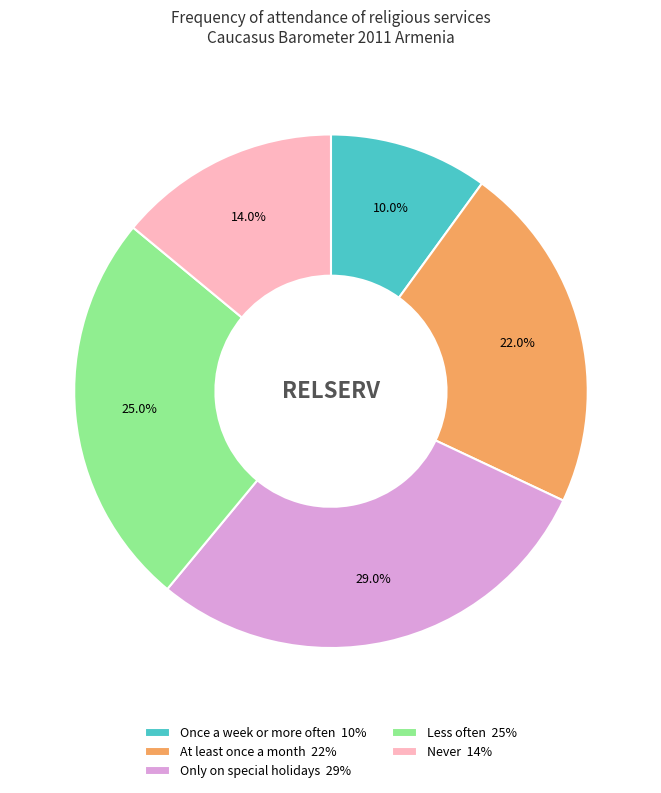

What is the ratio of the value at Only on special holidays 29% to the value at Never 14%?

2.1